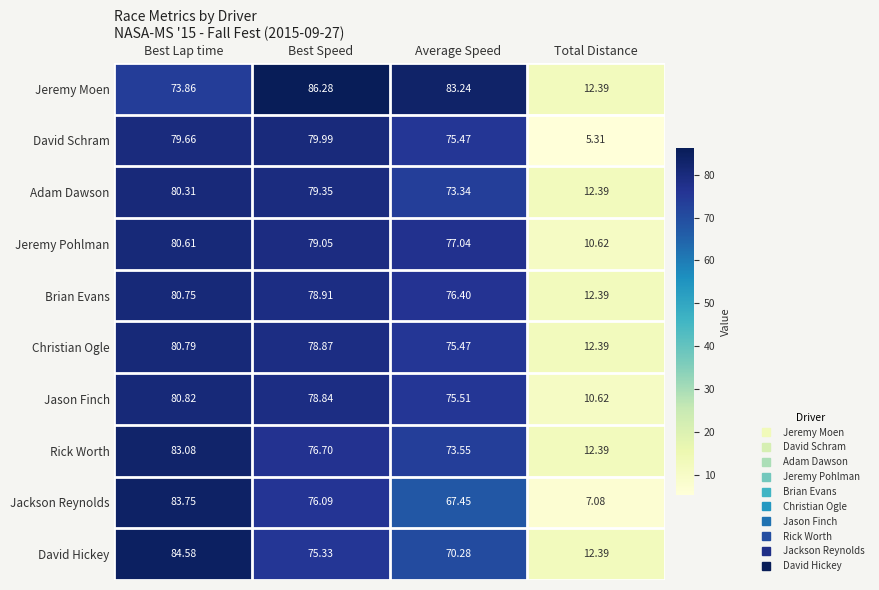

Which series has the widest spread of values?

Jackson Reynolds